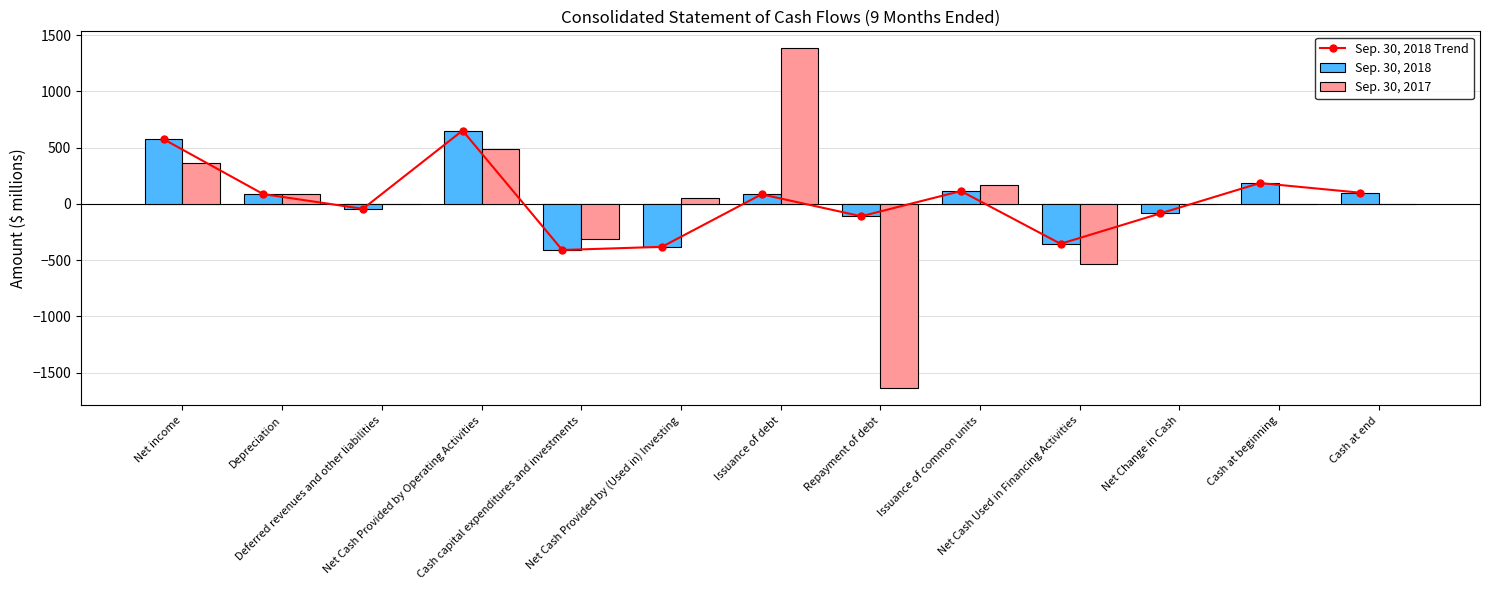

Reading left to right, what are all the values shown in this chart?

Sep. 30, 2018 Trend: Net income=575	Depreciation=87	Deferred revenues and other liabilities=-44	Net Cash Provided by Operating Activities=652	Cash capital expenditures and investments=-410	Net Cash Provided by (Used in) Investing=-382	Issuance of debt=85	Repayment of debt=-110	Issuance of common units=114	Net Cash Used in Financing Activities=-355	Net Change in Cash=-85	Cash at beginning=185	Cash at end=100
Sep. 30, 2018: Net income=575	Depreciation=87	Deferred revenues and other liabilities=-44	Net Cash Provided by Operating Activities=652	Cash capital expenditures and investments=-410	Net Cash Provided by (Used in) Investing=-382	Issuance of debt=85	Repayment of debt=-110	Issuance of common units=114	Net Cash Used in Financing Activities=-355	Net Change in Cash=-85	Cash at beginning=185	Cash at end=100
Sep. 30, 2017: Net income=360	Depreciation=88	Deferred revenues and other liabilities=-2	Net Cash Provided by Operating Activities=486	Cash capital expenditures and investments=-308	Net Cash Provided by (Used in) Investing=50	Issuance of debt=1383	Repayment of debt=-1641	Issuance of common units=171	Net Cash Used in Financing Activities=-536	Net Change in Cash=0	Cash at beginning=2	Cash at end=2